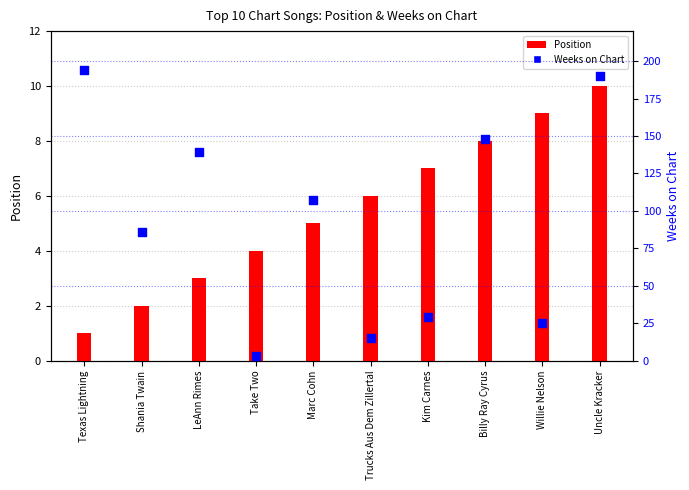

What are all the series names shown in the legend?

Position, Weeks on Chart